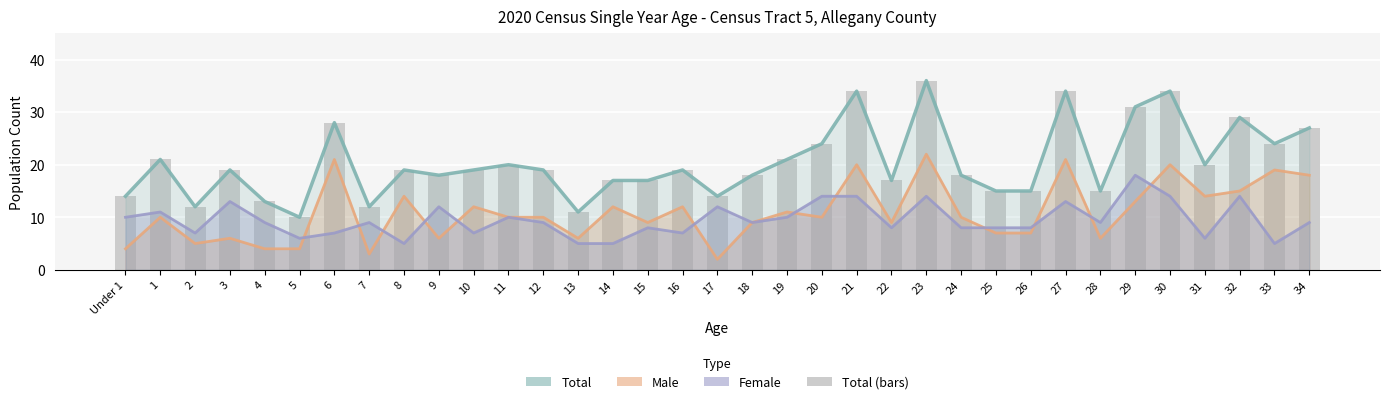

Is it true that Total equals 43 at 29?

False